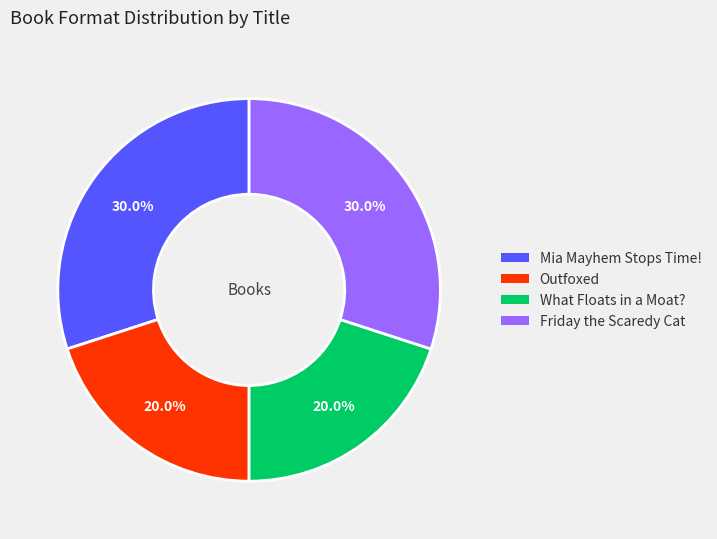

Is Friday the Scaredy Cat the majority of the pie?

No